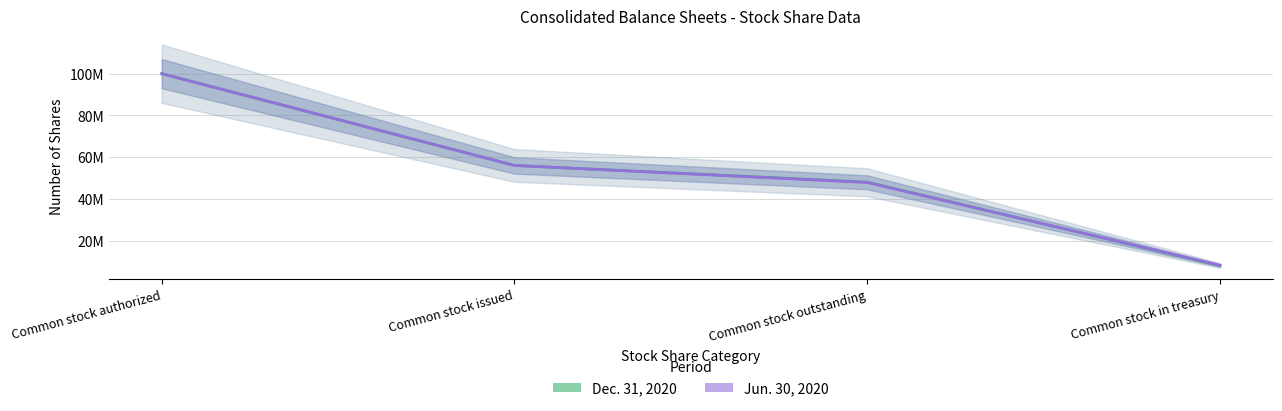

What is the value of the Dec. 31, 2020 point at the 3rd from the left?

48024702